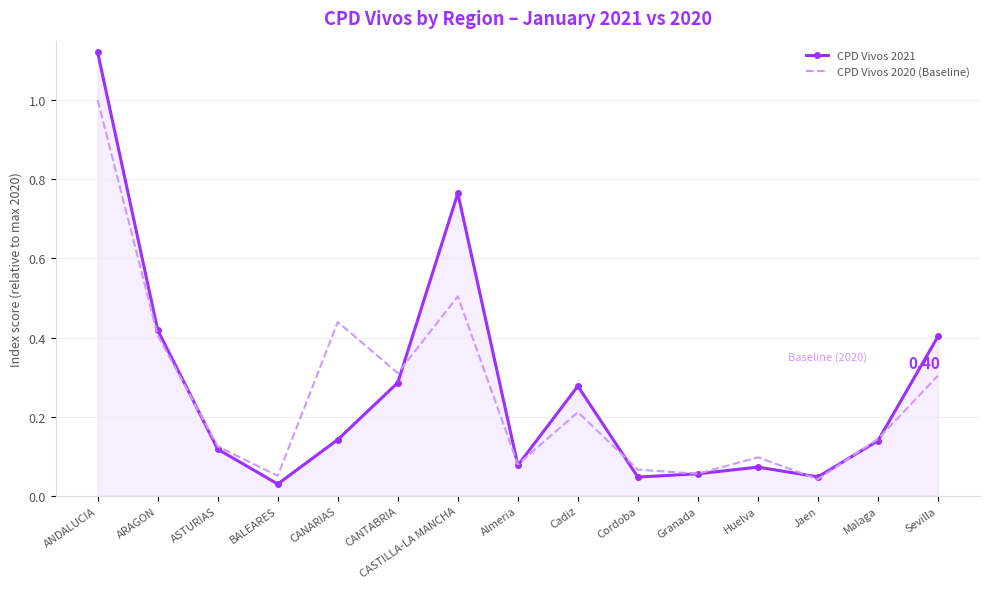

Between Jaen and Malaga, which series saw the biggest shift?

CPD Vivos 2020 (Baseline)